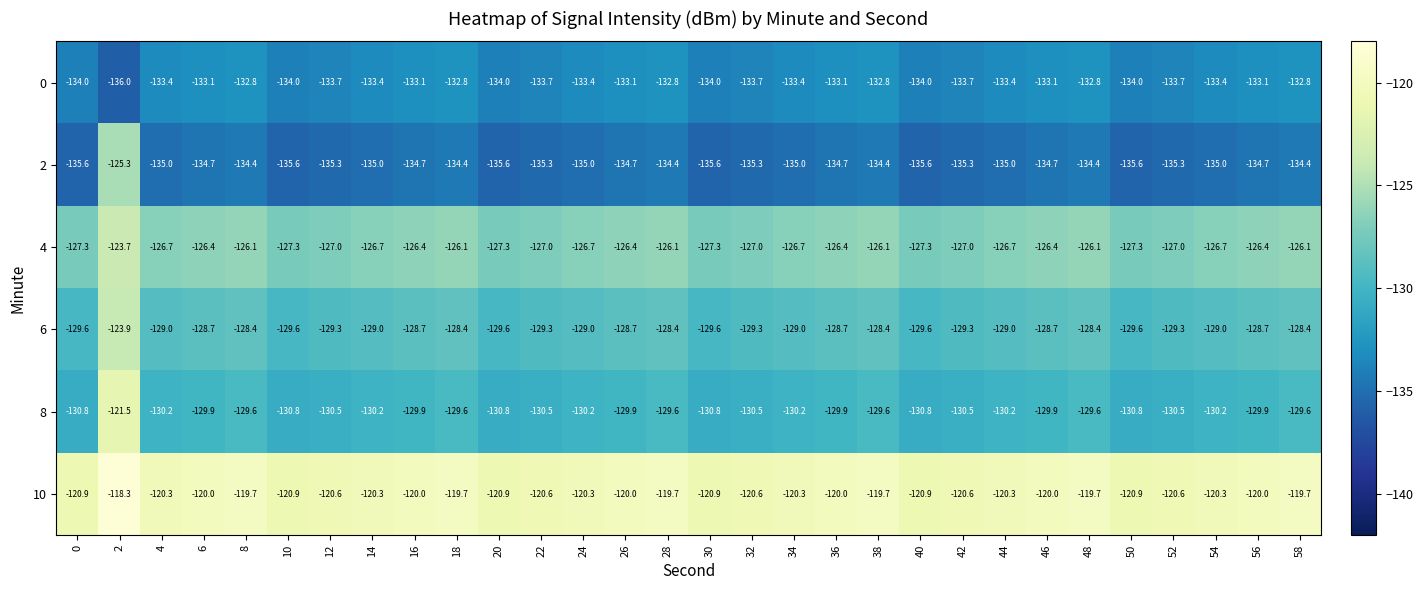

What is the approximate value of 10 at 28?

-119.7